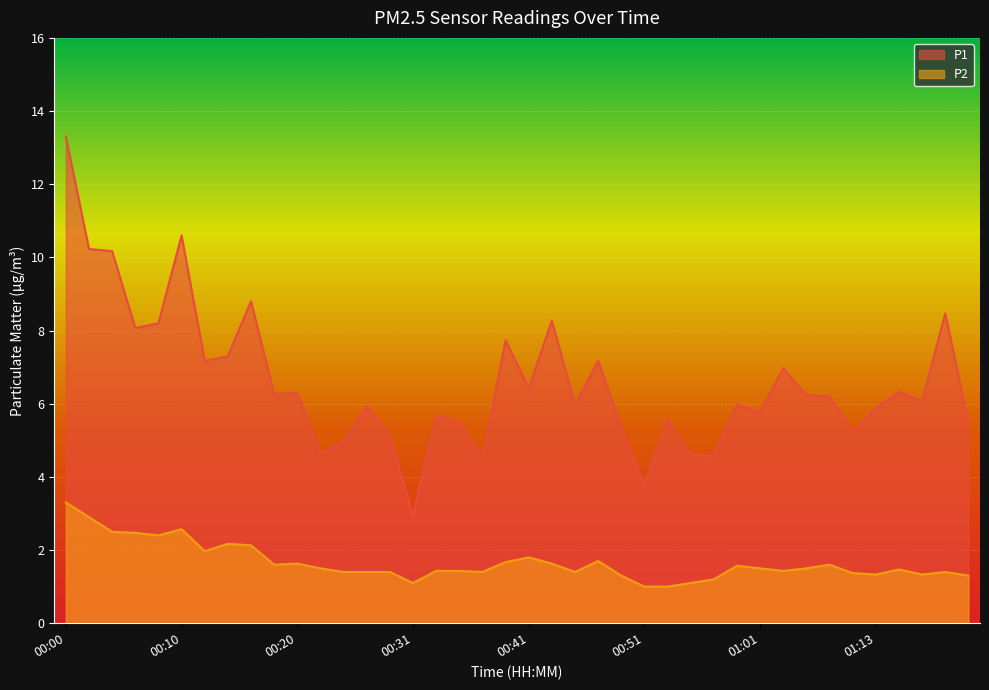

The P2 series shows 1.1 at 00:00. True or false?

False